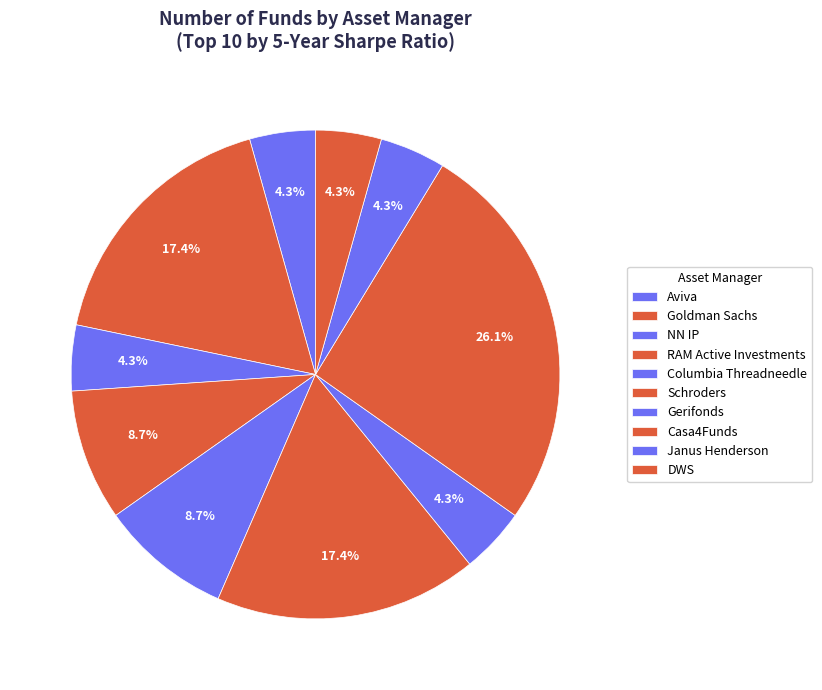

How many segments does this pie chart have?

10